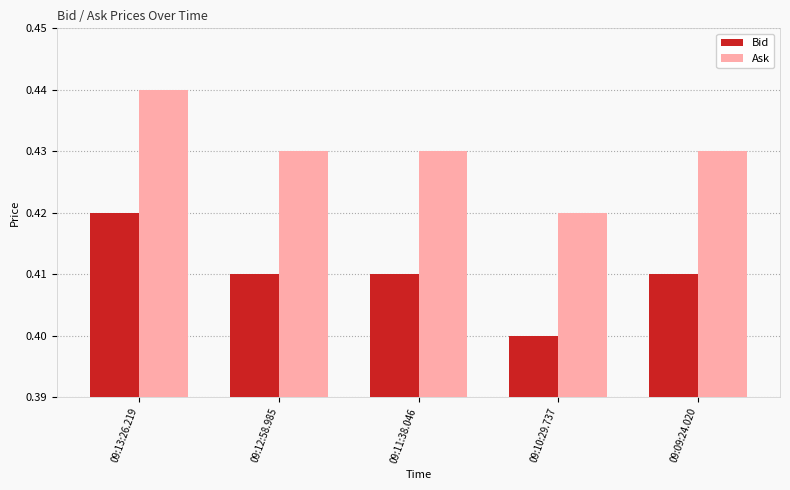

At which category is the sum across all series the highest?

09:13:26.219